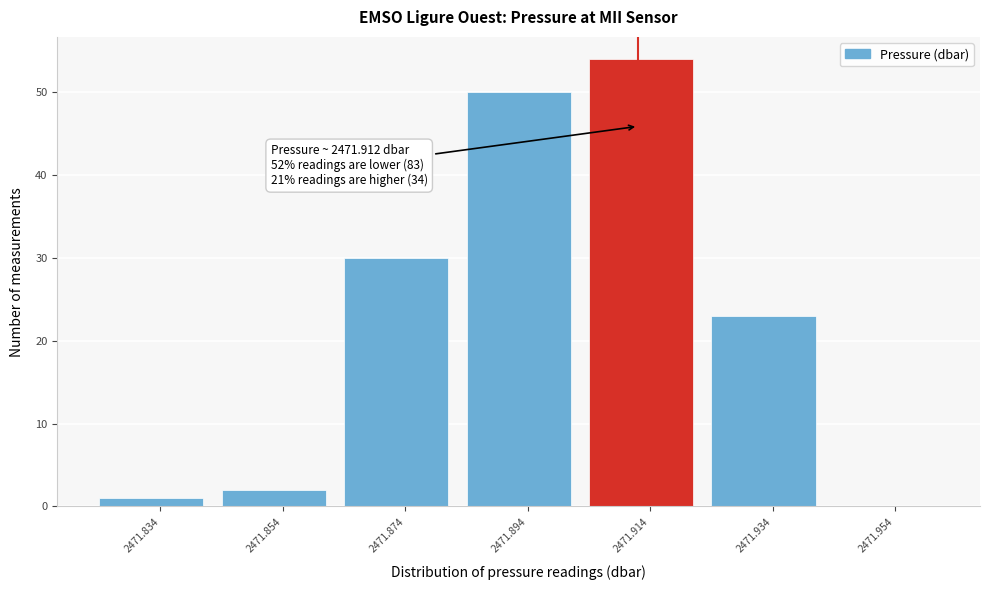

Over which range of the x-axis is the bar tallest?

2471.904 to 2471.924